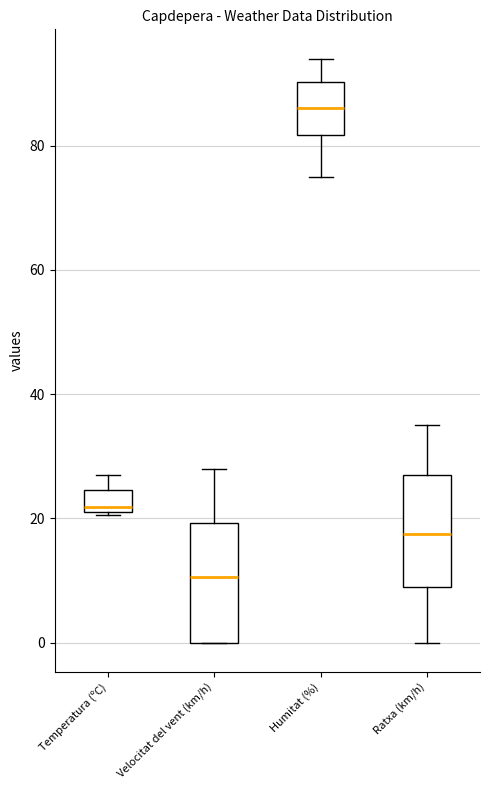

Where does the median line of the box for Ratxa (km/h) sit on the y-axis? The values are not printed on the chart, so give them approximately, as read against the axis.

18